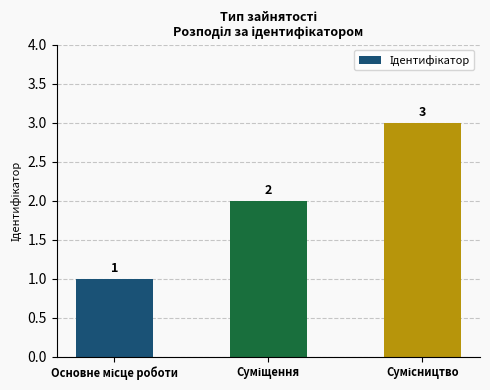

Does the chart contain any negative values?

No